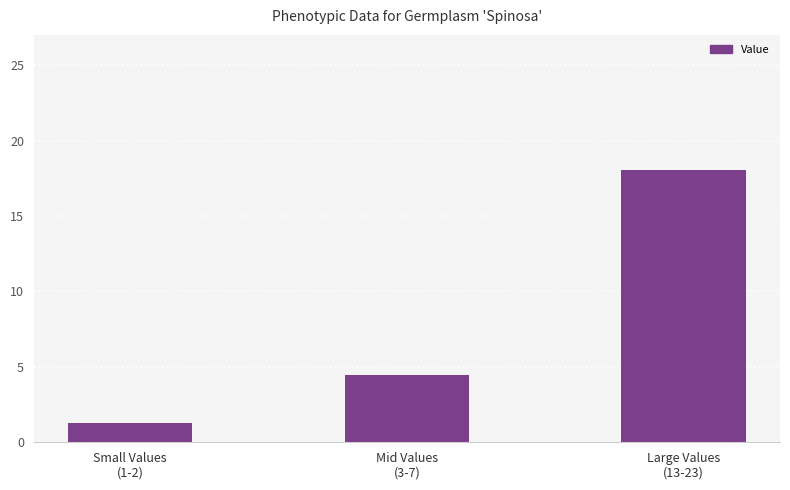

The value at Mid Values
(3-7) is 5.9. True or false?

False